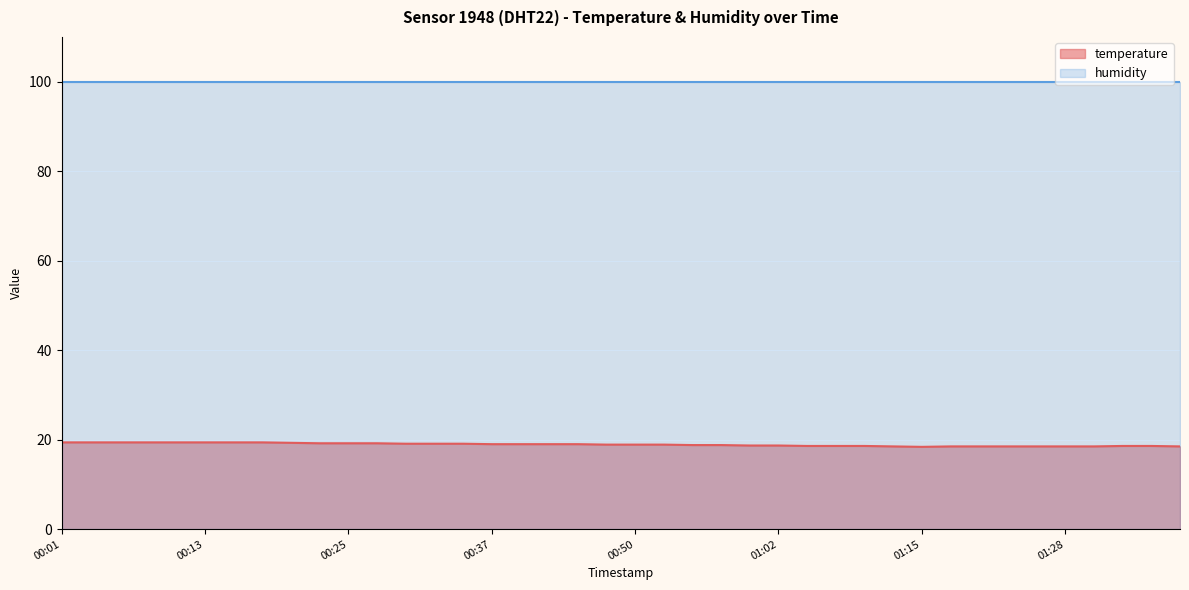

List the labels in order of value, largest first.

00:01, 00:03, 00:05, 00:08, 00:10, 00:13, 00:15, 00:18, 00:20, 00:23, 00:25, 00:27, 00:30, 00:32, 00:35, 00:37, 00:40, 00:42, 00:45, 00:47, 00:50, 00:52, 00:54, 00:57, 00:59, 01:02, 01:04, 01:07, 01:10, 01:33, 01:36, 01:13, 01:18, 01:20, 01:23, 01:25, 01:28, 01:30, 01:38, 01:15